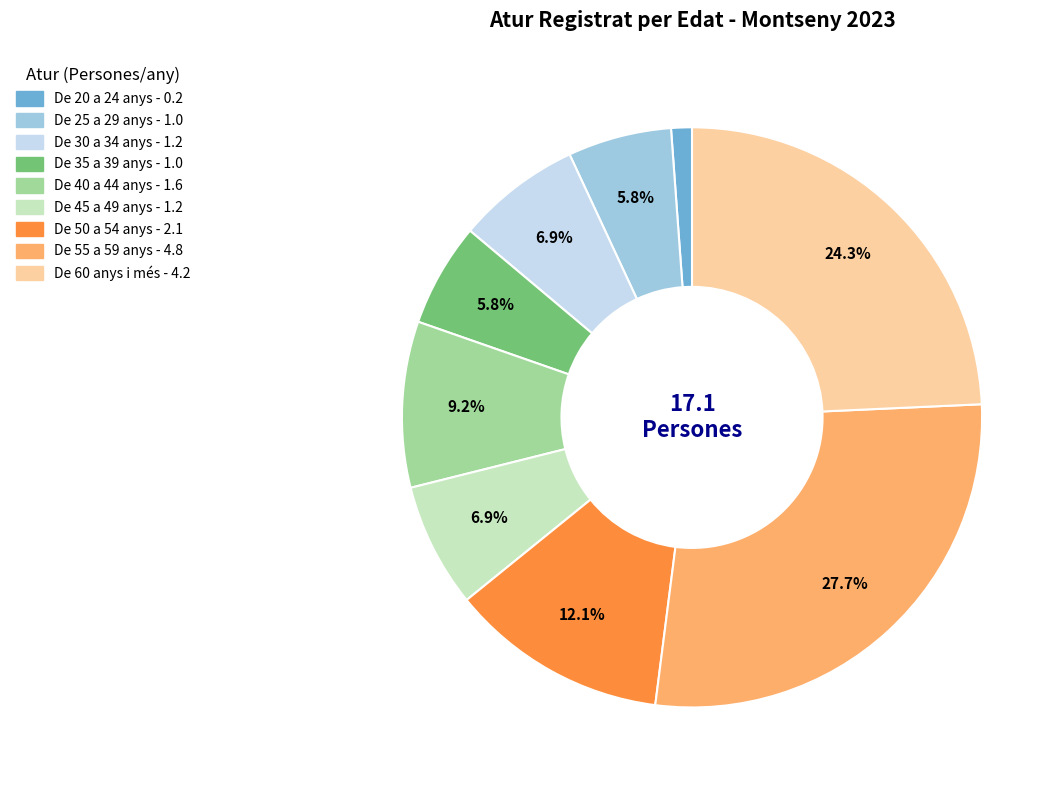

How many slices are in this pie chart?

9